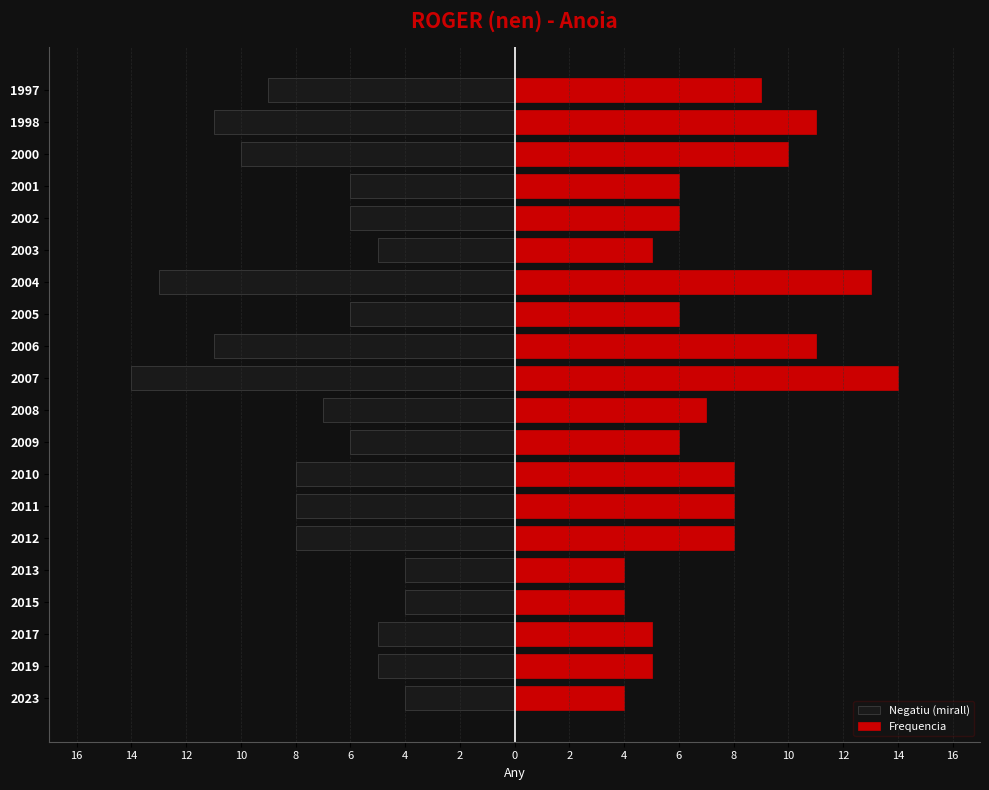

How many categories are shown in the chart?

20